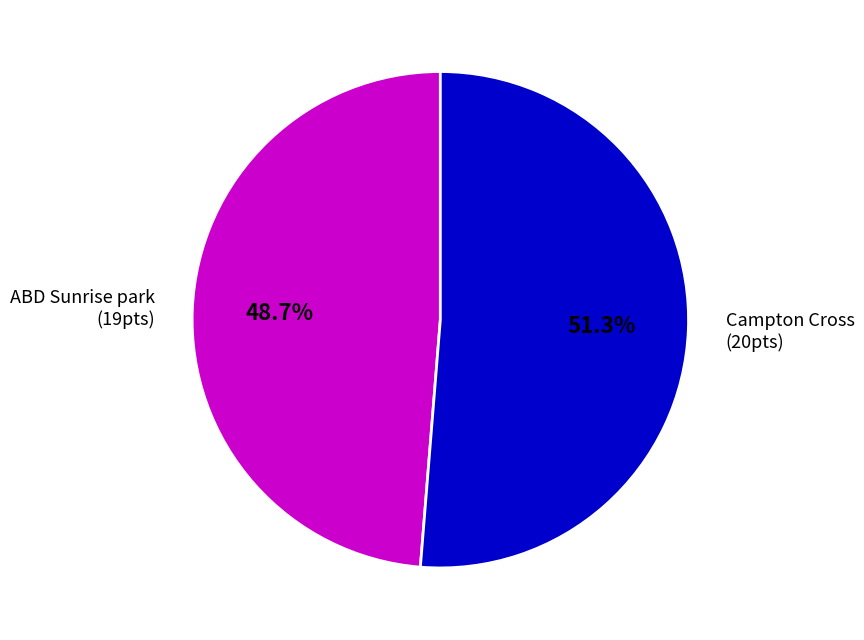

Which category has the biggest portion of the pie?

Campton Cross